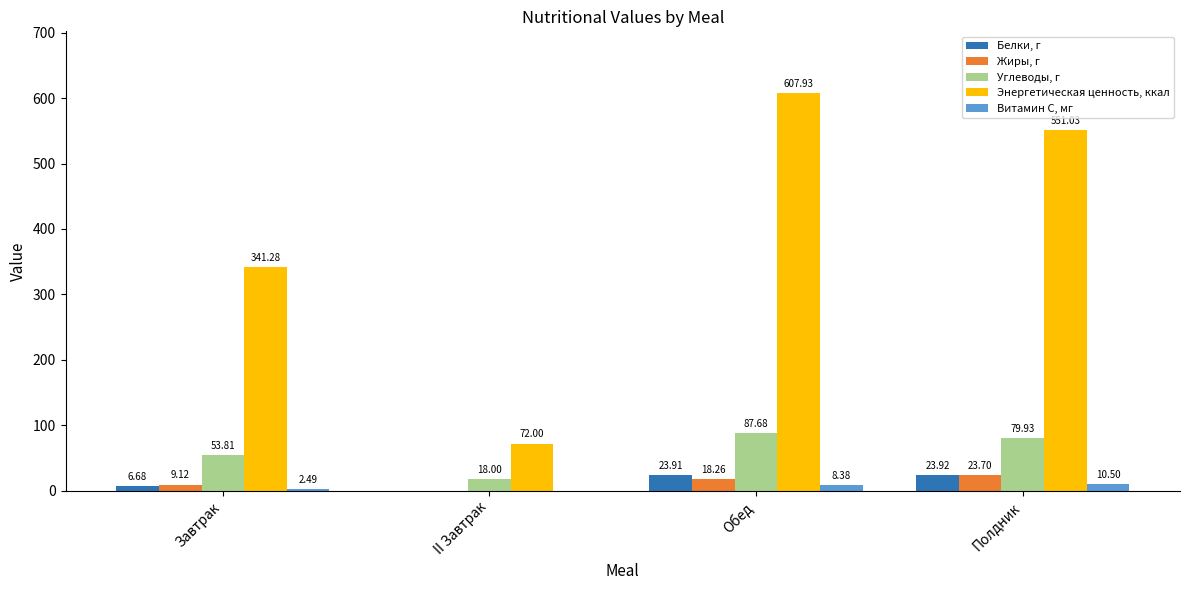

How many groups of bars are there?

4